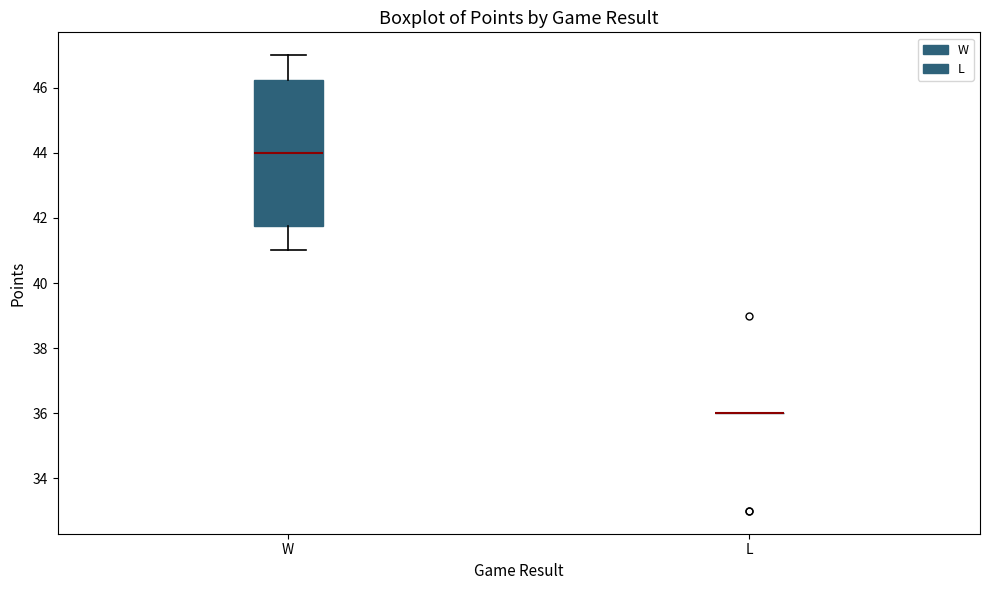

Which box is the tallest, from its lower edge to its upper edge?

W